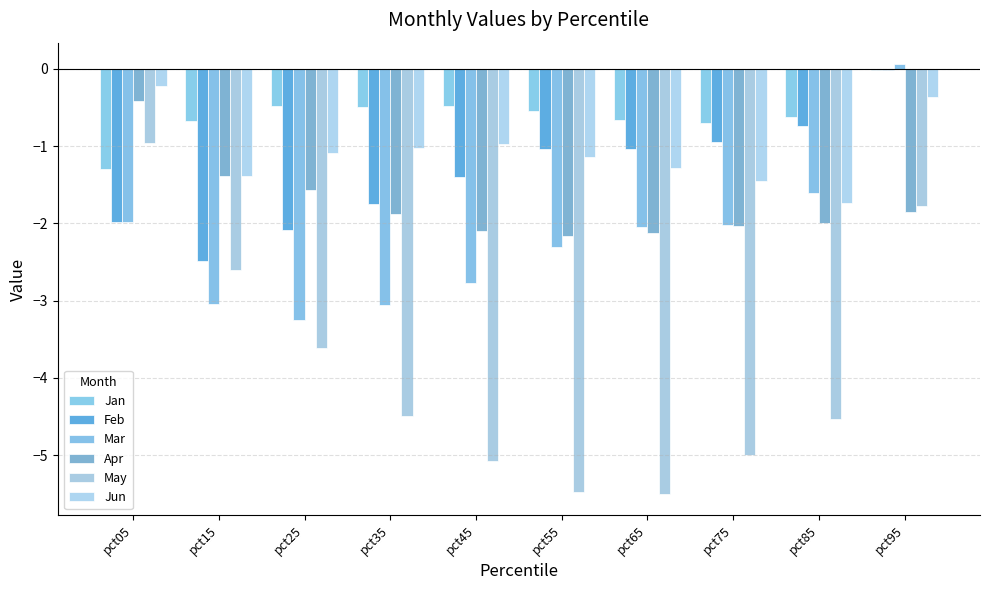

The value of Mar at pct55 is -0.7. True or false?

False